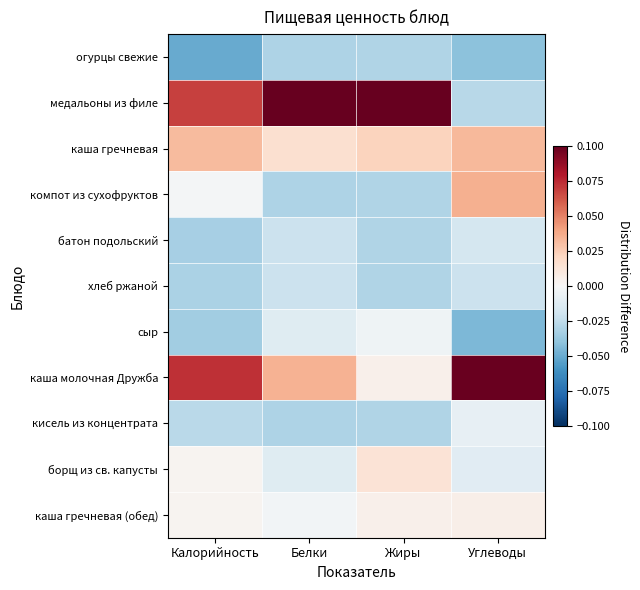

Reading left to right, what are all the values shown in this chart?

огурцы свежие: Калорийность=-0.1	Белки=-0.0	Жиры=-0.0	Углеводы=-0.0
медальоны из филе: Калорийность=0.1	Белки=0.1	Жиры=0.1	Углеводы=-0.0
каша гречневая: Калорийность=0.0	Белки=0.0	Жиры=0.0	Углеводы=0.0
компот из сухофруктов: Калорийность=-0.0	Белки=-0.0	Жиры=-0.0	Углеводы=0.0
батон подольский: Калорийность=-0.0	Белки=-0.0	Жиры=-0.0	Углеводы=-0.0
хлеб ржаной: Калорийность=-0.0	Белки=-0.0	Жиры=-0.0	Углеводы=-0.0
сыр: Калорийность=-0.0	Белки=-0.0	Жиры=-0.0	Углеводы=-0.0
каша молочная Дружба: Калорийность=0.1	Белки=0.0	Жиры=0.0	Углеводы=0.1
кисель из концентрата: Калорийность=-0.0	Белки=-0.0	Жиры=-0.0	Углеводы=-0.0
борщ из св. капусты: Калорийность=0.0	Белки=-0.0	Жиры=0.0	Углеводы=-0.0
каша гречневая (обед): Калорийность=0.0	Белки=-0.0	Жиры=0.0	Углеводы=0.0